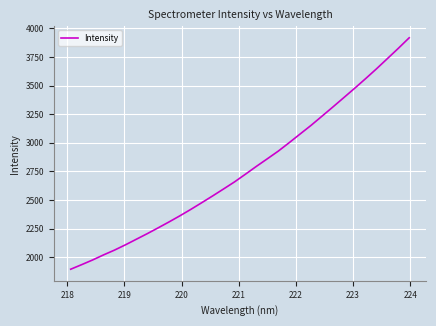

What is the greatest value displayed?

3917.1